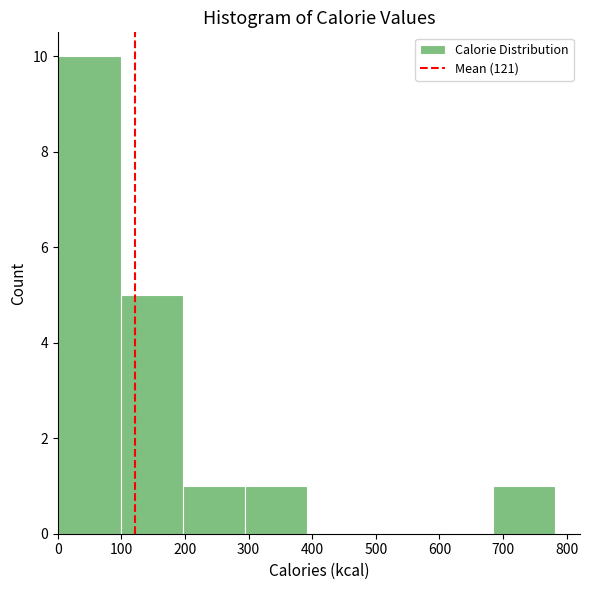

Reading left to right, transcribe this chart: for each bar, give the range it covers on the x-axis and its height. Neither the bar edges nor the heights are printed on the chart, so give them approximately, as read against the axes.

0 to 100: 10
100 to 200: 5
200 to 290: 1
290 to 390: 1
390 to 490: 0
490 to 590: 0
590 to 680: 0
680 to 780: 1